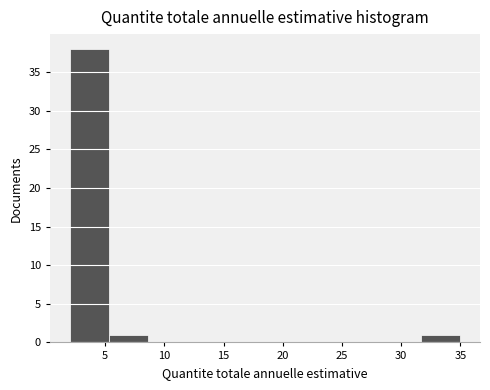

What is the height of the bar covering 31.7 to 35.0 on the x-axis? Neither the bar edges nor the heights are printed on the chart, so give them approximately, as read against the axes.

1